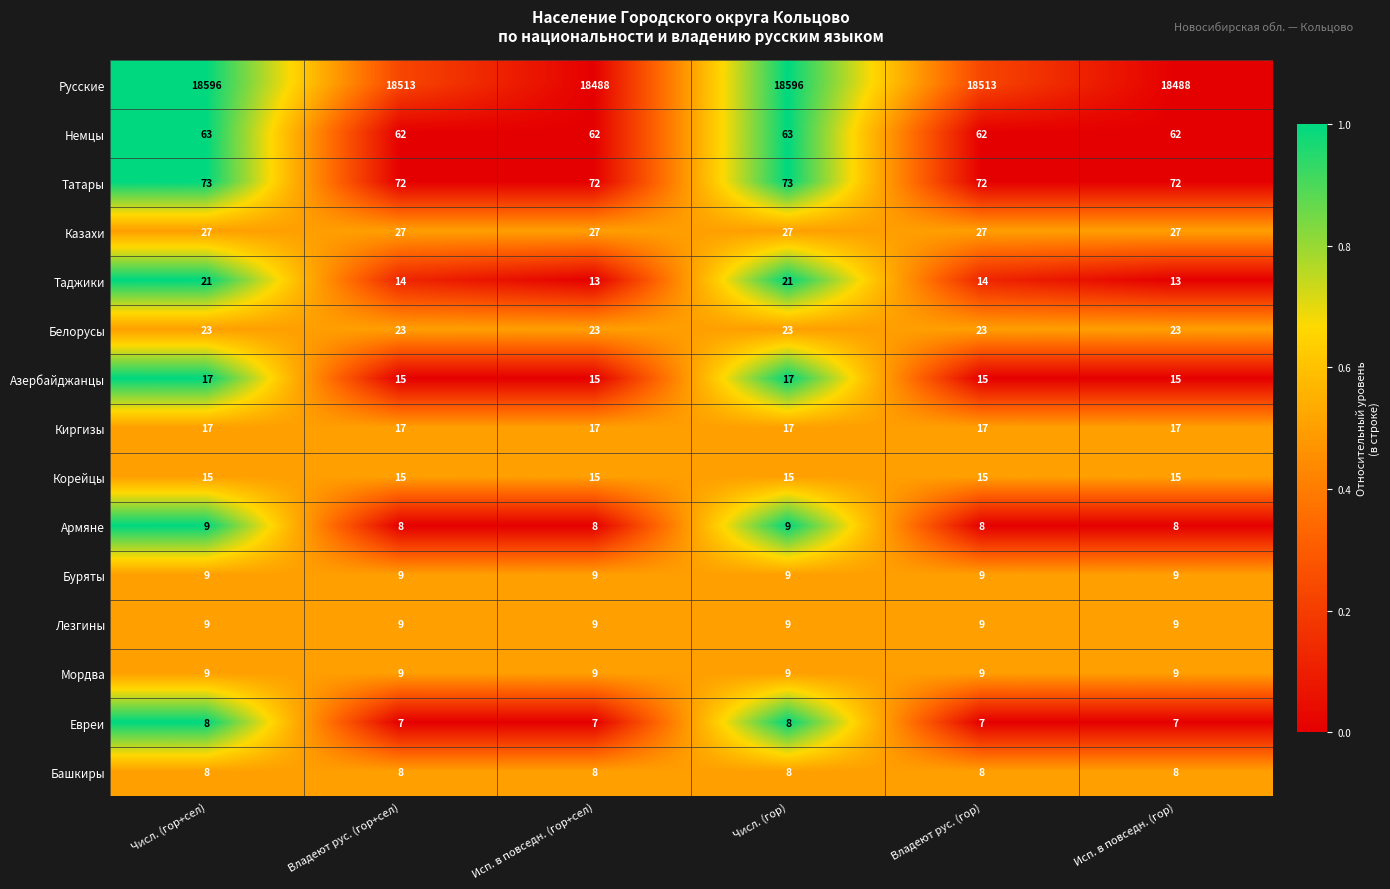

What is the highest value of the Башкиры series?

8